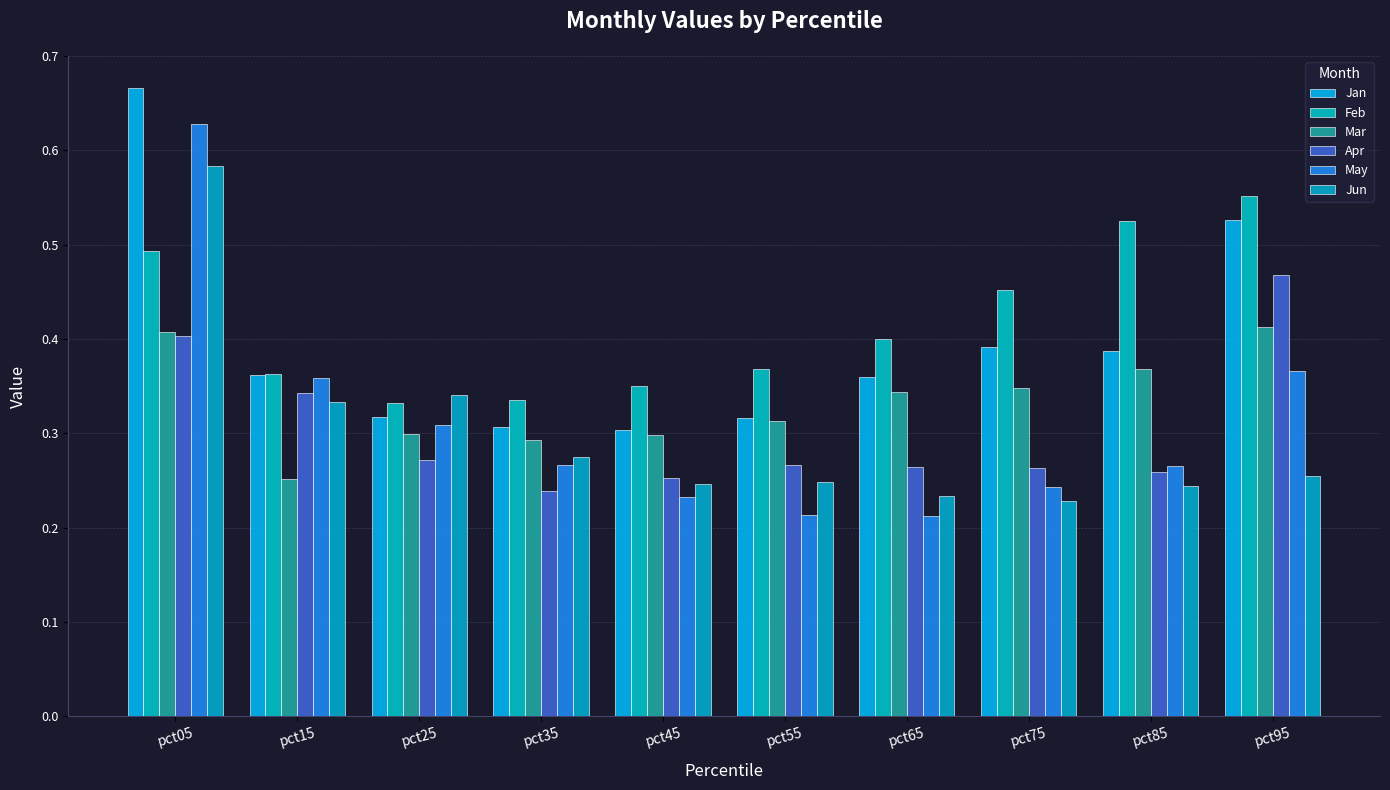

The value of Mar at pct85 is 0.6. True or false?

False